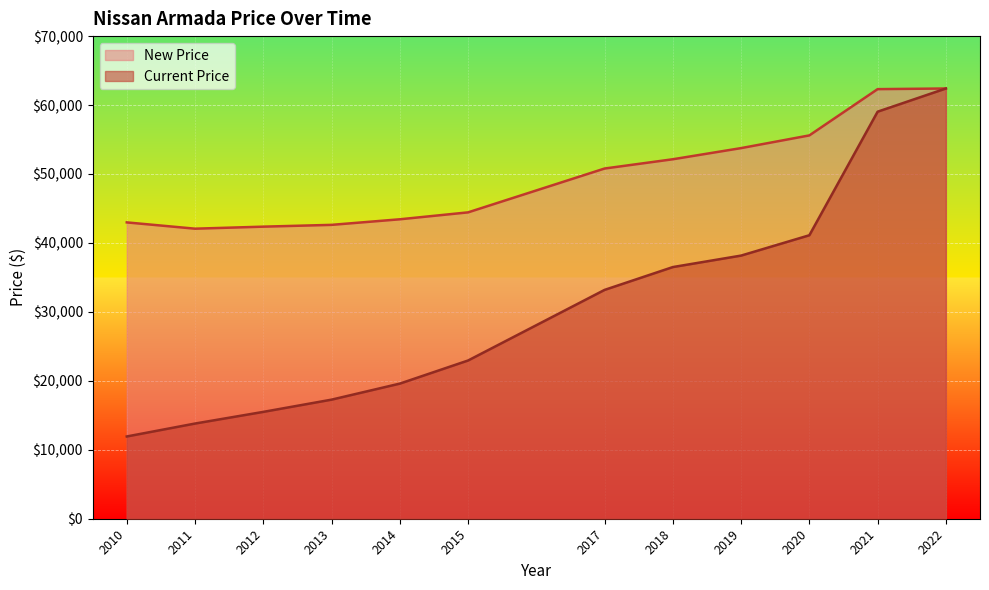

Which series has the largest range (max minus min)?

Current Price